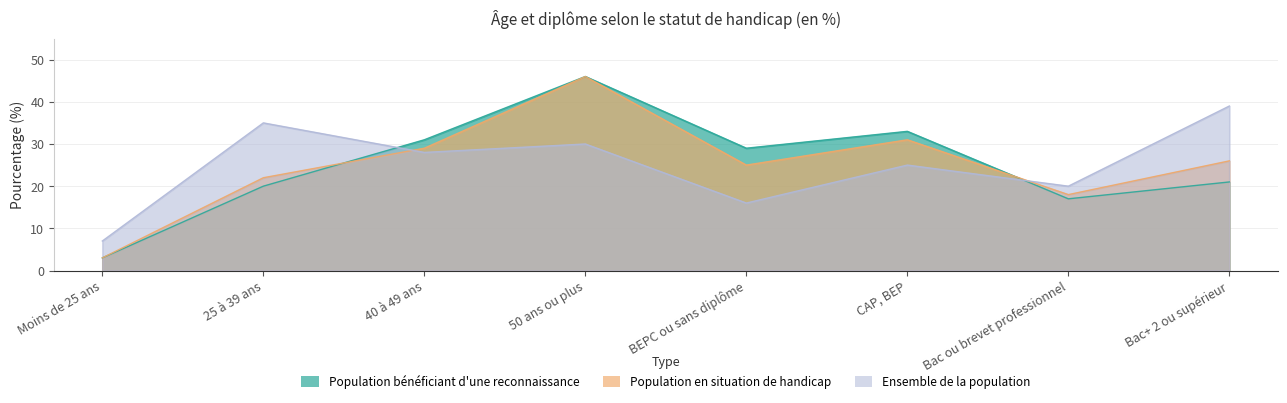

How many interior local peaks does the Population bénéficiant d'une reconnaissance series have?

2